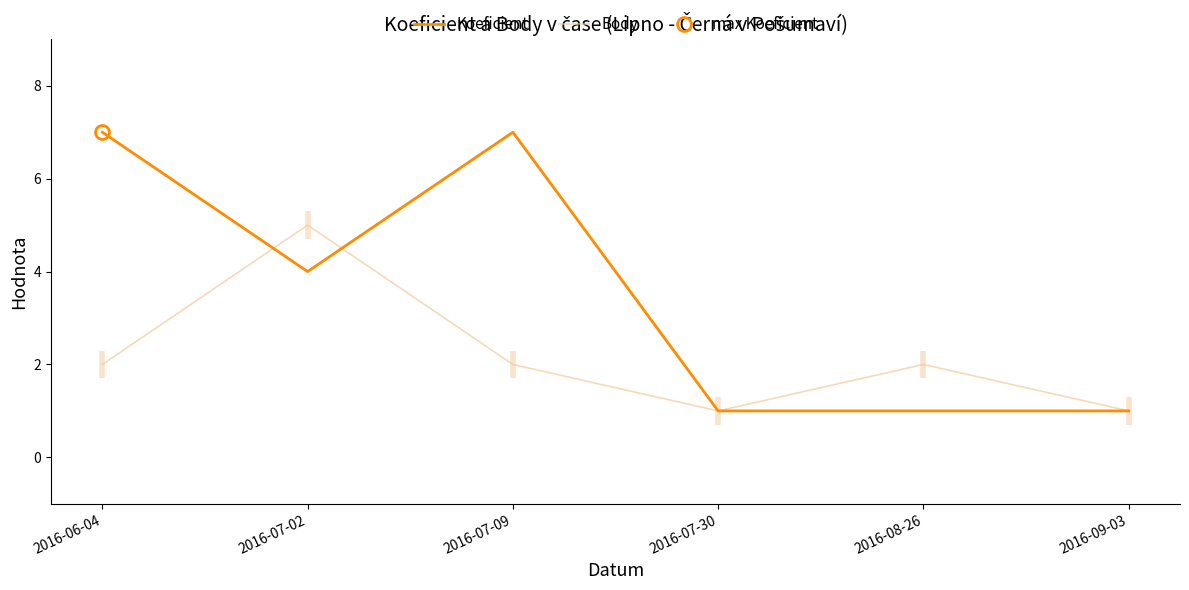

Where does the Koeficient series first go above 4?

2016-06-04